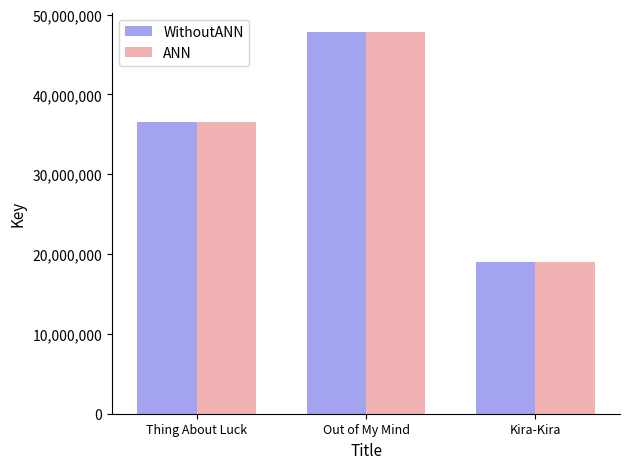

What is the sum of all ANN values?

103419766